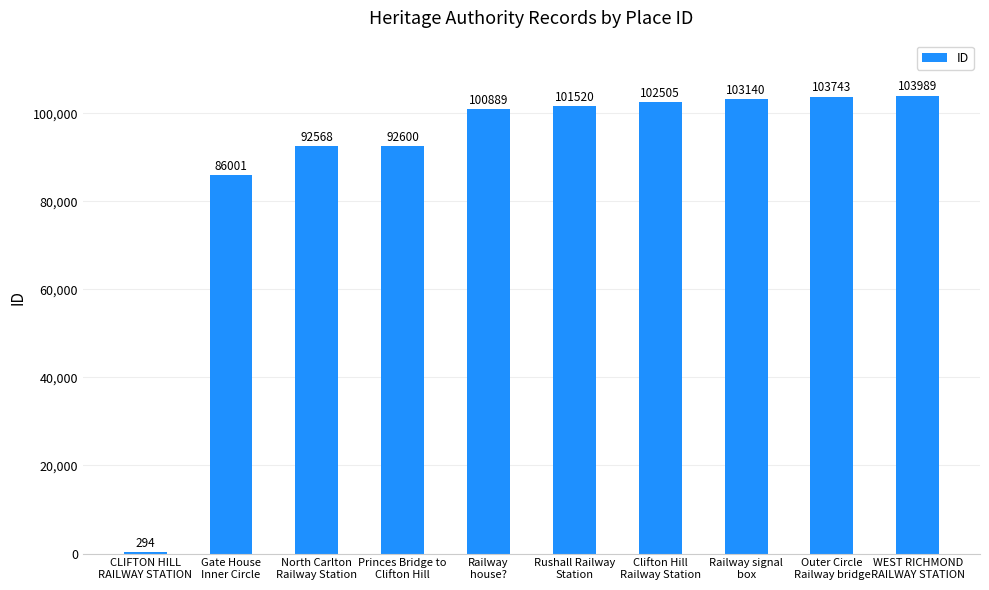

Between Railway
house? and Rushall Railway
Station, which is larger?

Rushall Railway
Station